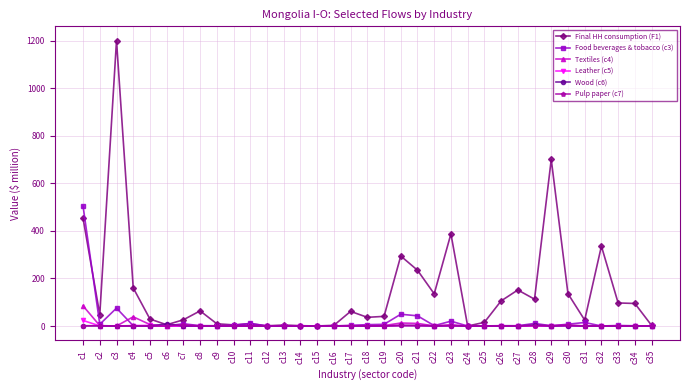

What is the difference between the highest and lowest values at c14?

1.4